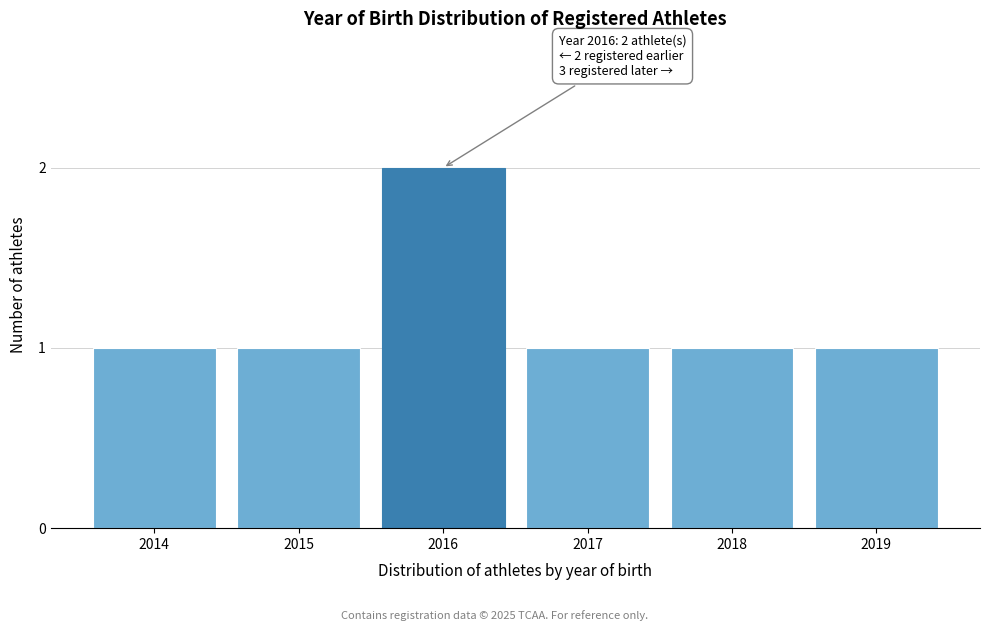

Reading left to right, transcribe all the data shown in this chart.

1	1	2	1	1	1